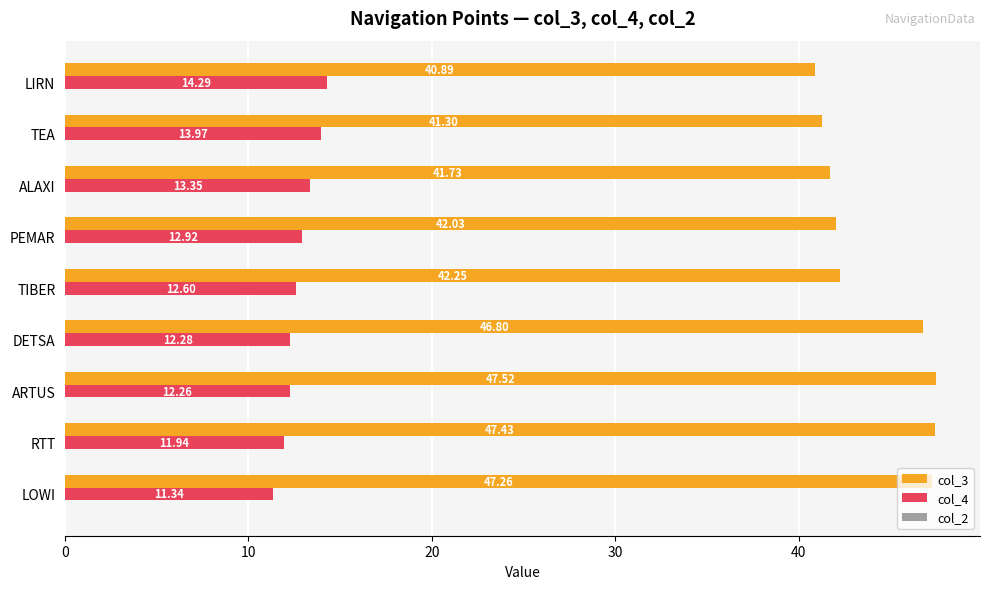

List the series in order of their overall mean, lowest first.

col_4, col_3